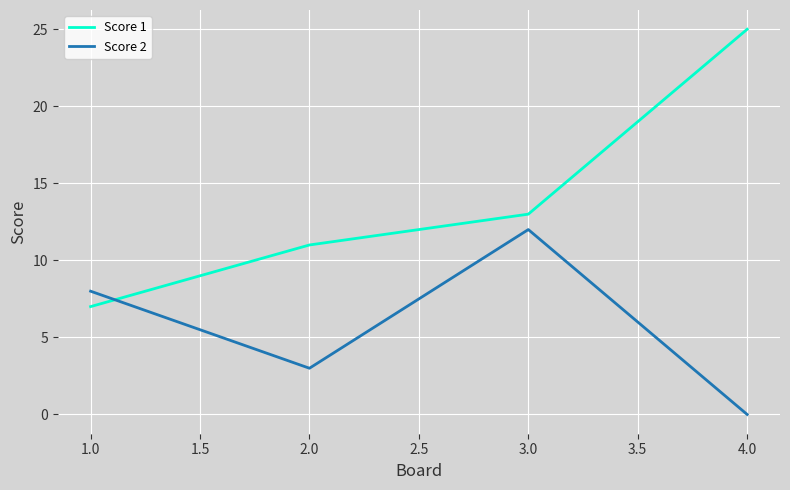

What is the total value across all series at 2.0?

14